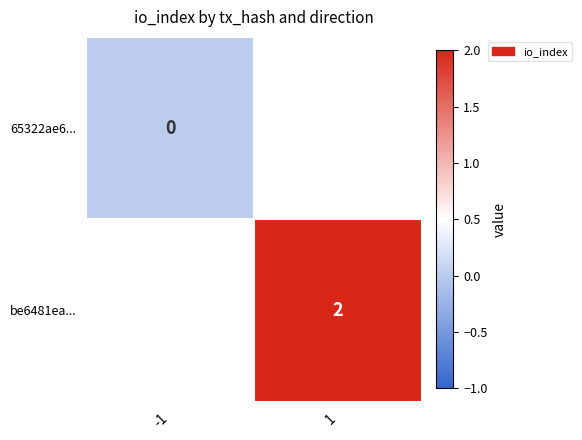

The value of be6481ea... at 1 is 1. True or false?

False